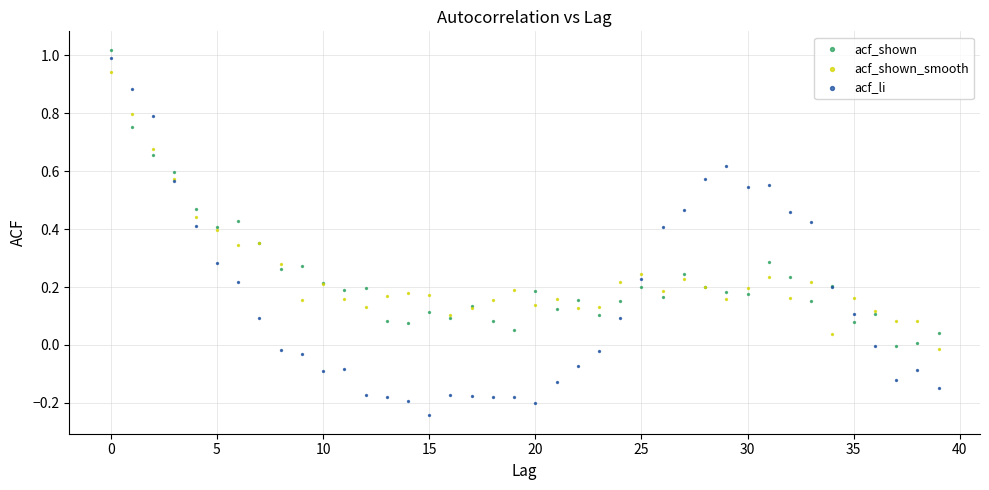

Which series contains the lowest Y value?

acf_li